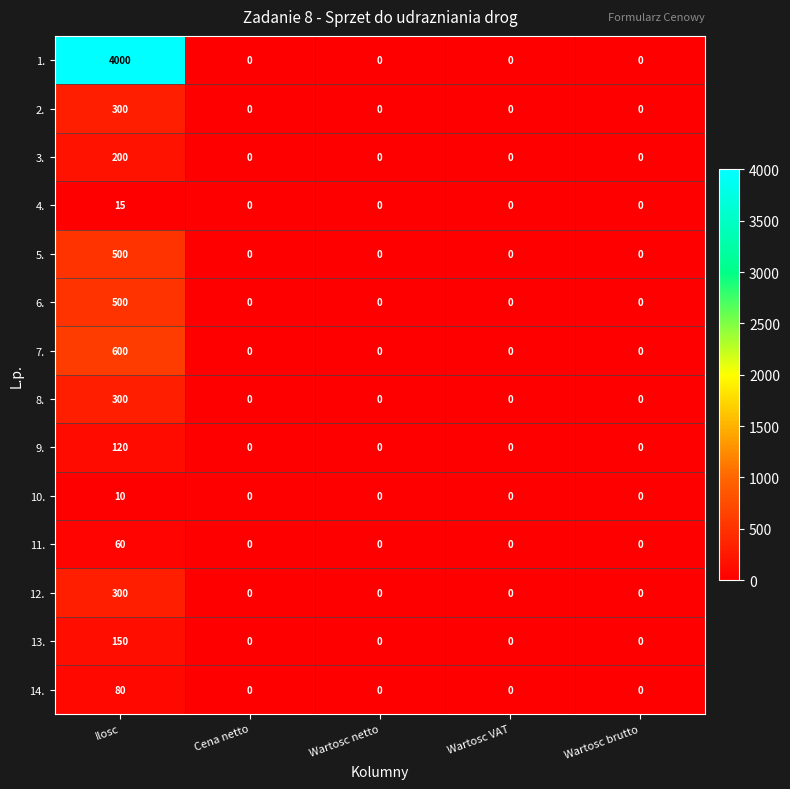

At how many categories does at least one series exceed 2281?

1